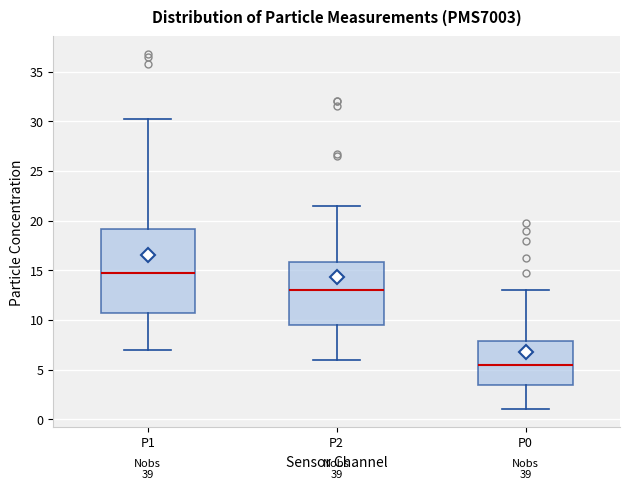

Which box's median line is the lowest?

P0